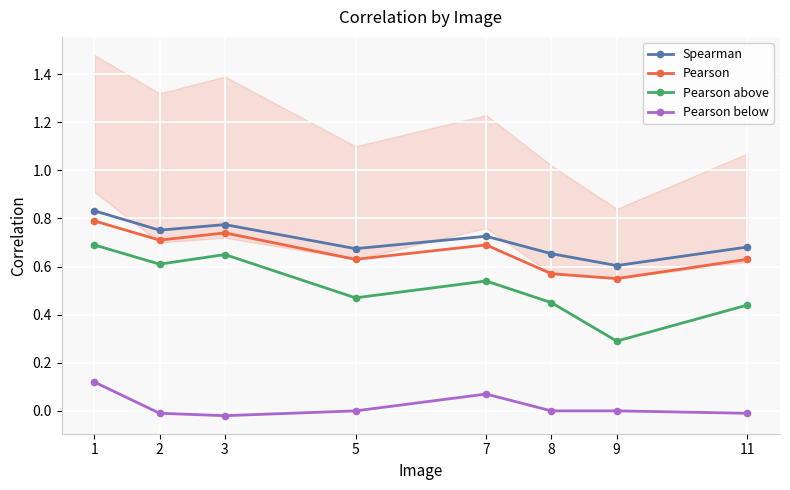

How many lines are shown in the chart?

4